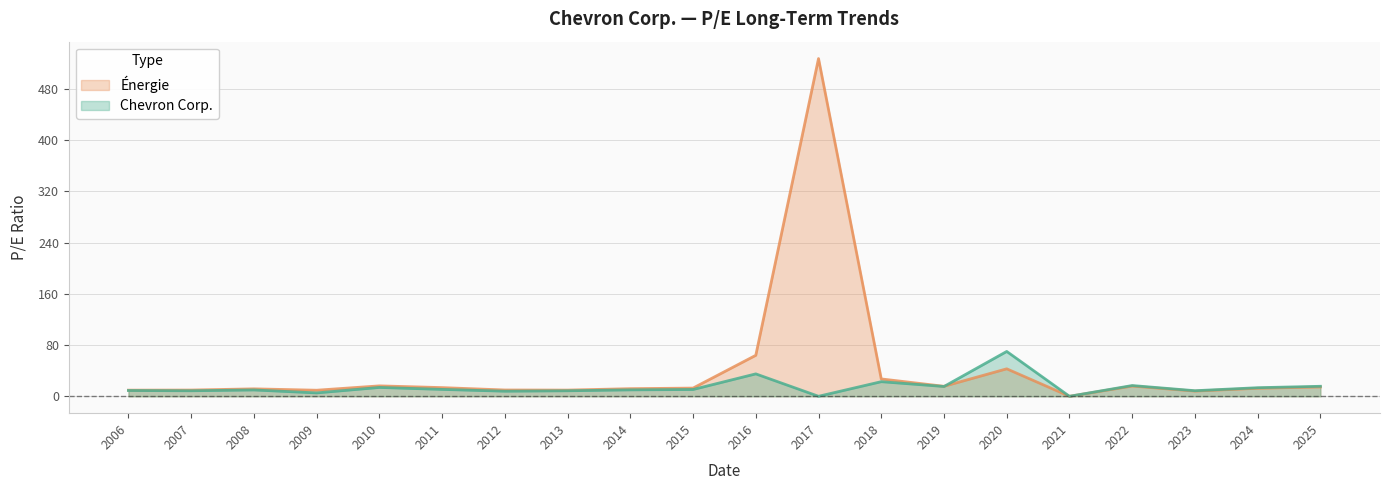

What is the sum of the Énergie values at 2009 and 2016?

73.5